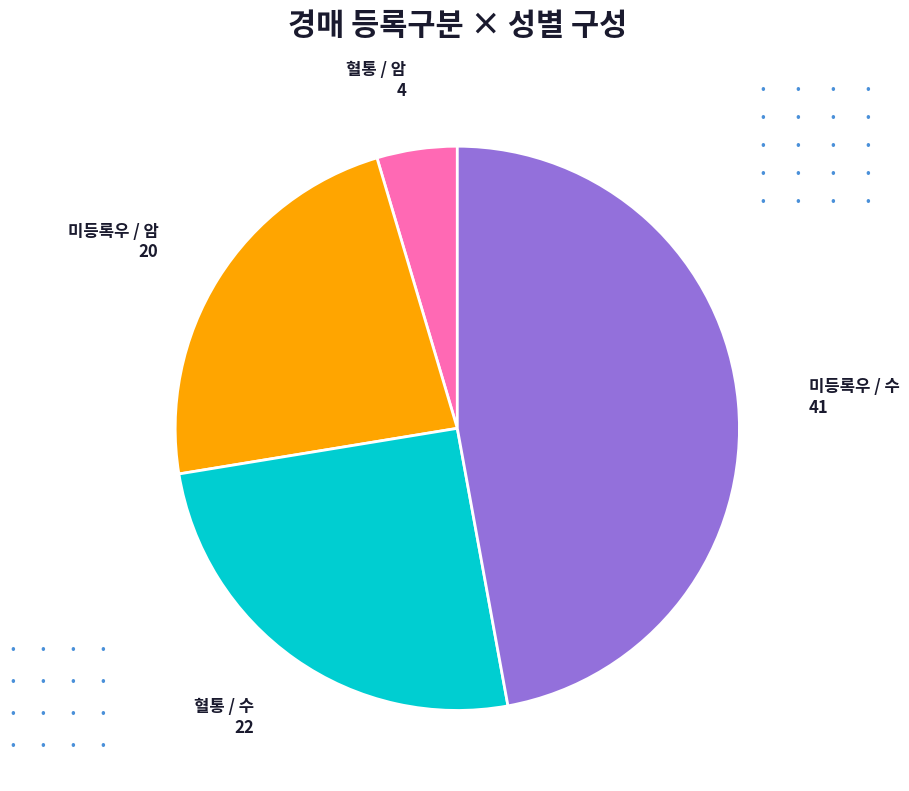

Does any single category account for the majority?

No